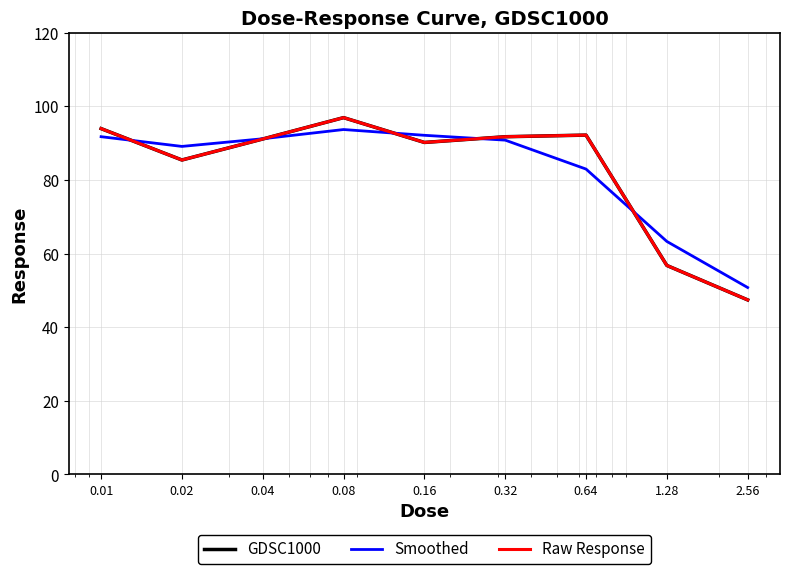

Which label corresponds to the largest value in the chart?

0.08